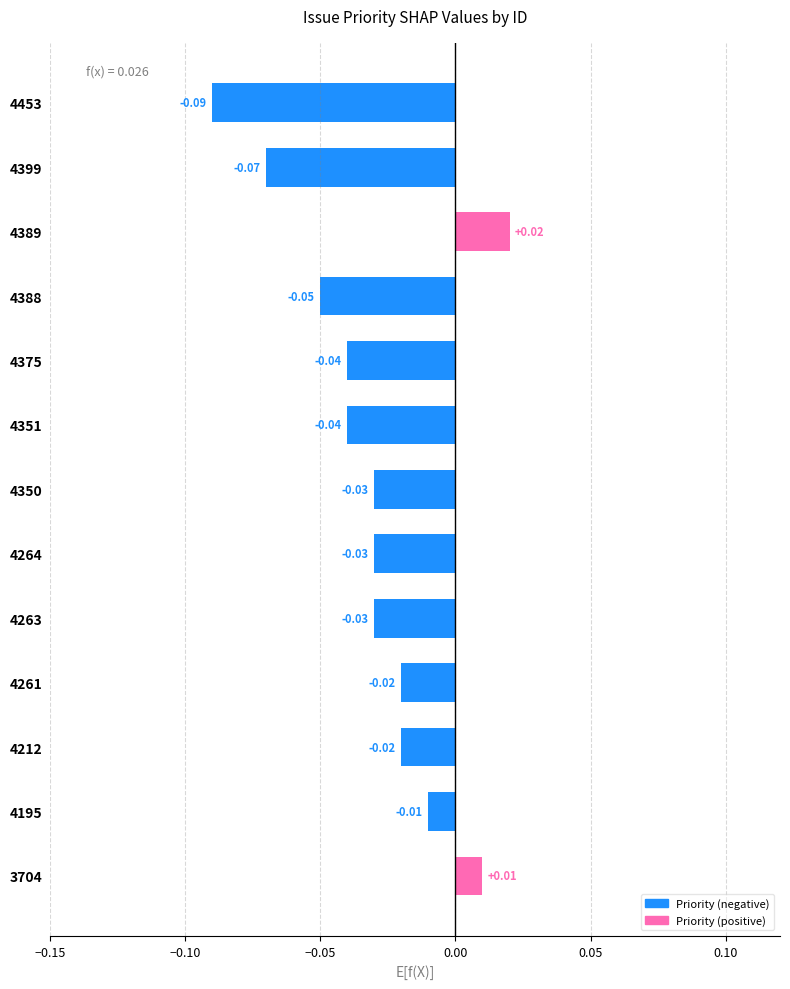

Between 3704 and 4388, which is larger?

3704